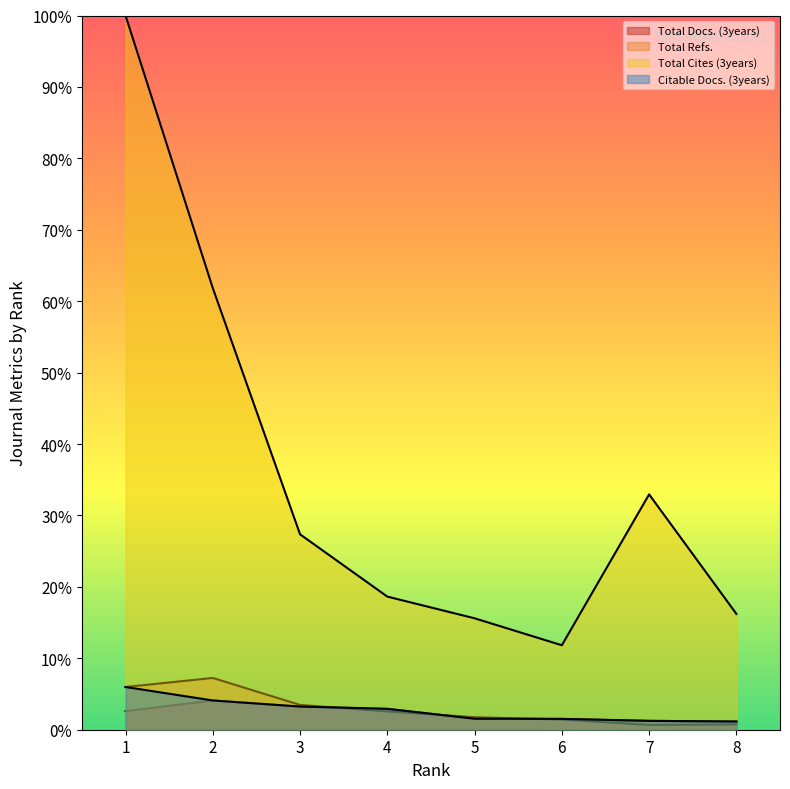

True or false: Citable Docs. (3years) and Total Docs. (3years) cross at least once.

False